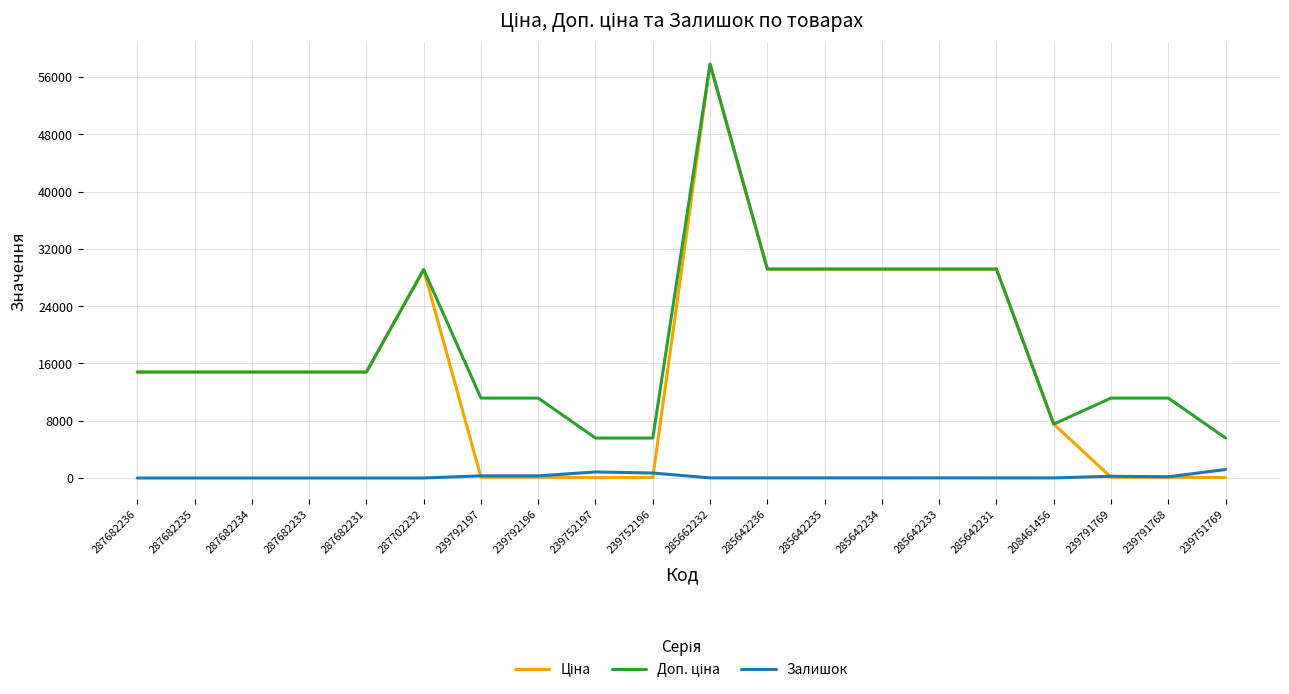

What is the greatest value displayed?

57826.2